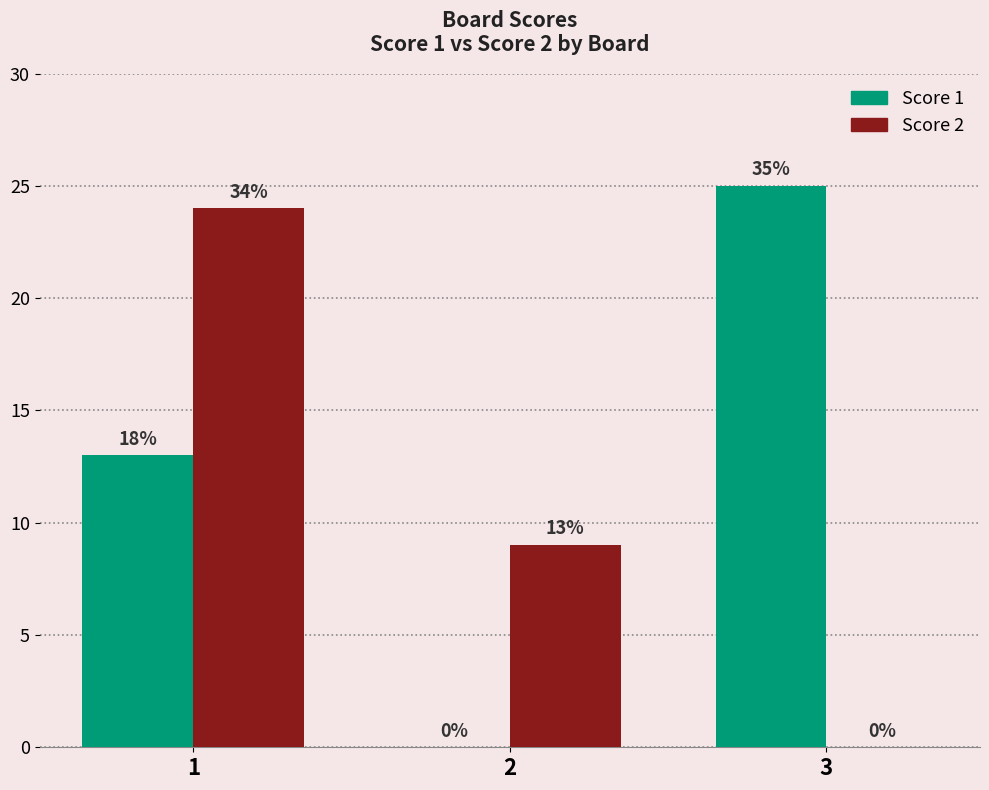

Count the number of categories in the chart.

3